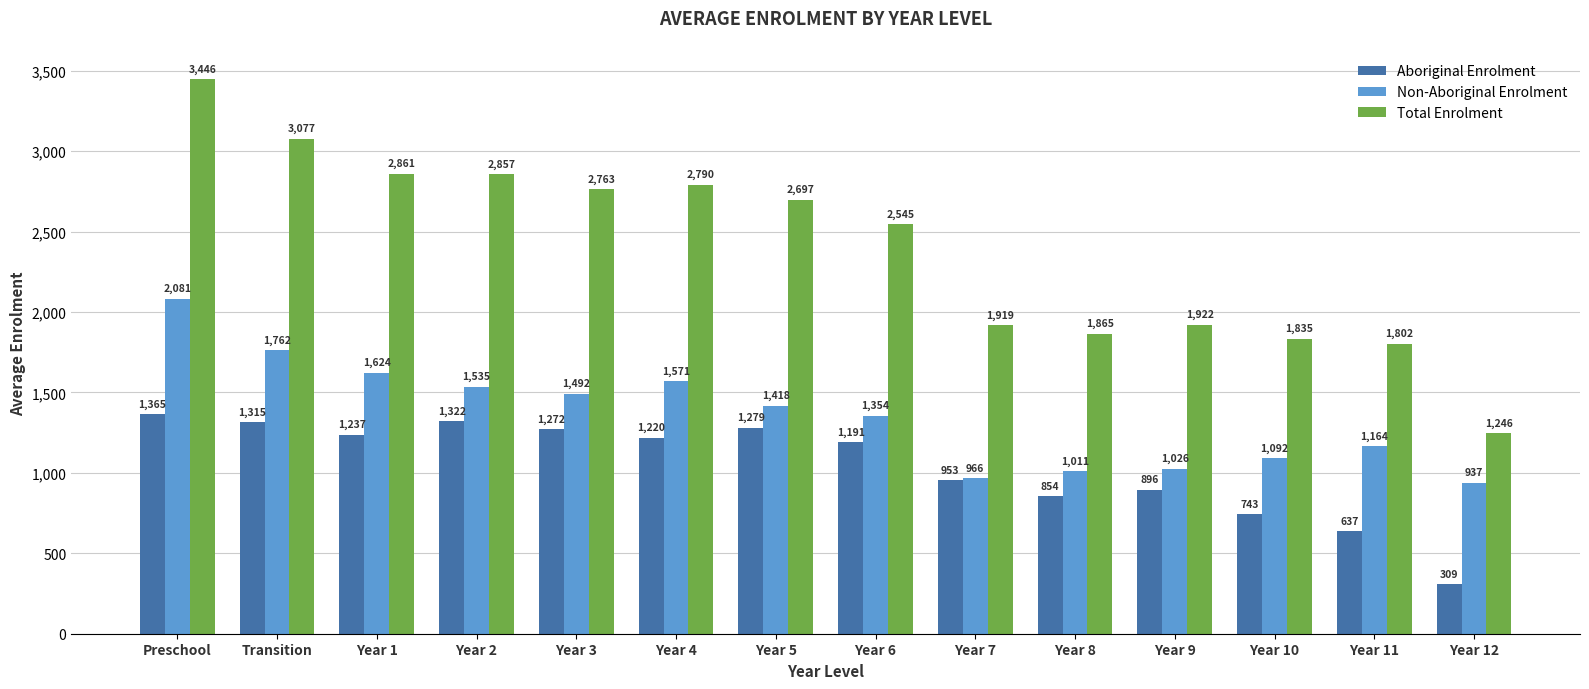

The Aboriginal Enrolment series shows 535.7 at Year 7. True or false?

False